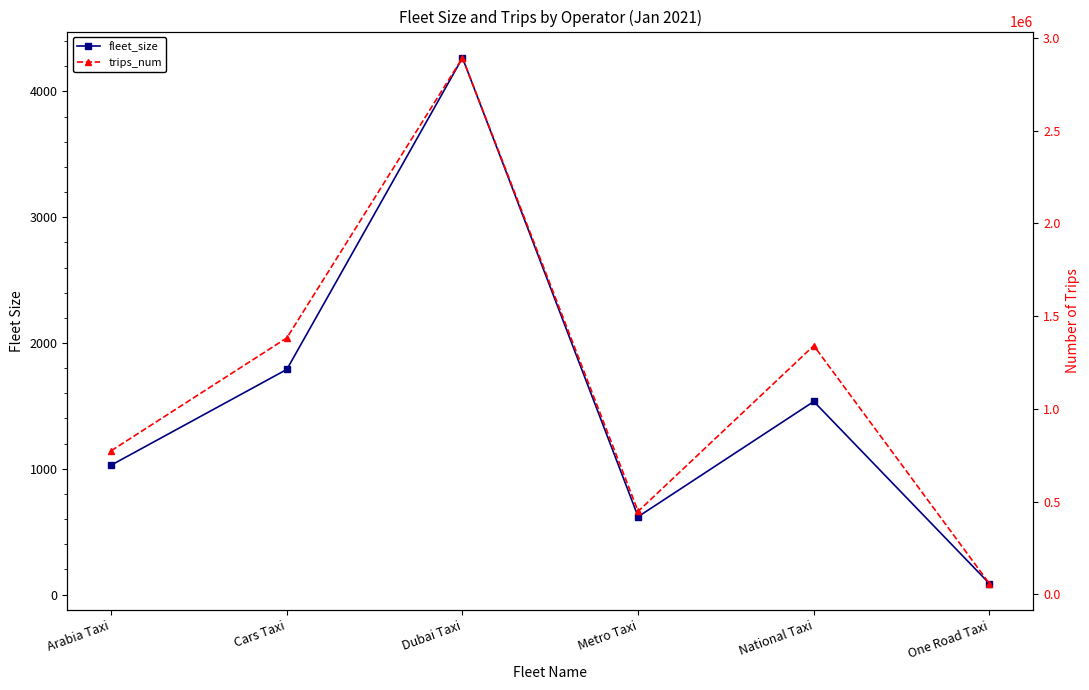

Is it true that fleet_size equals 1593 at Dubai Taxi?

False